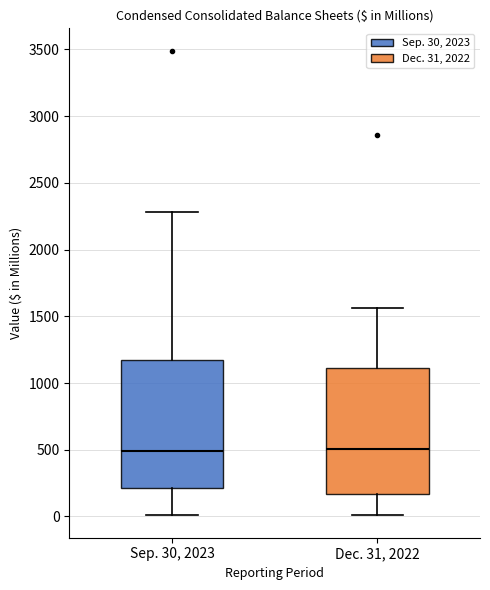

Where does the median line of the box for Dec. 31, 2022 sit on the y-axis? The values are not printed on the chart, so give them approximately, as read against the axis.

500